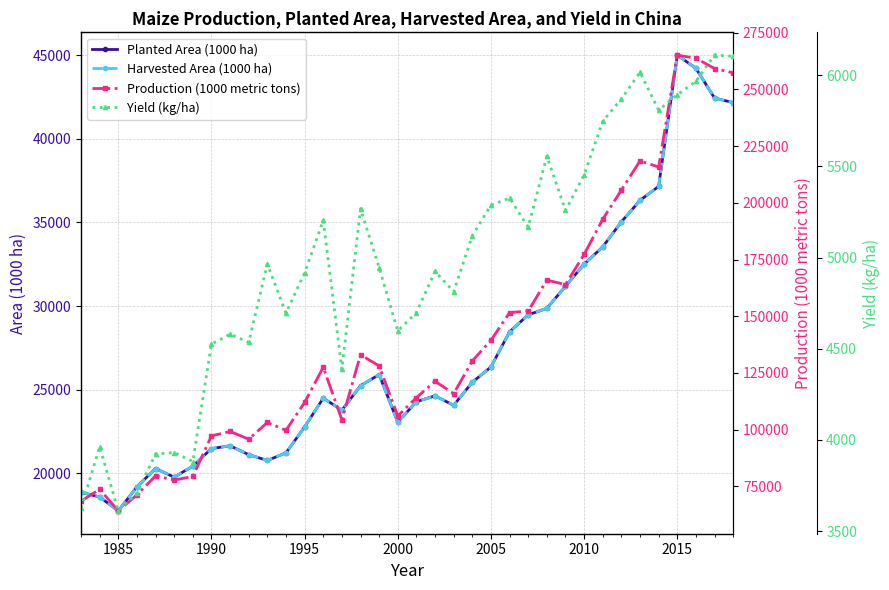

List the series in order of their peak value, highest first.

Production (1000 metric tons), Planted Area (1000 ha), Harvested Area (1000 ha), Yield (kg/ha)